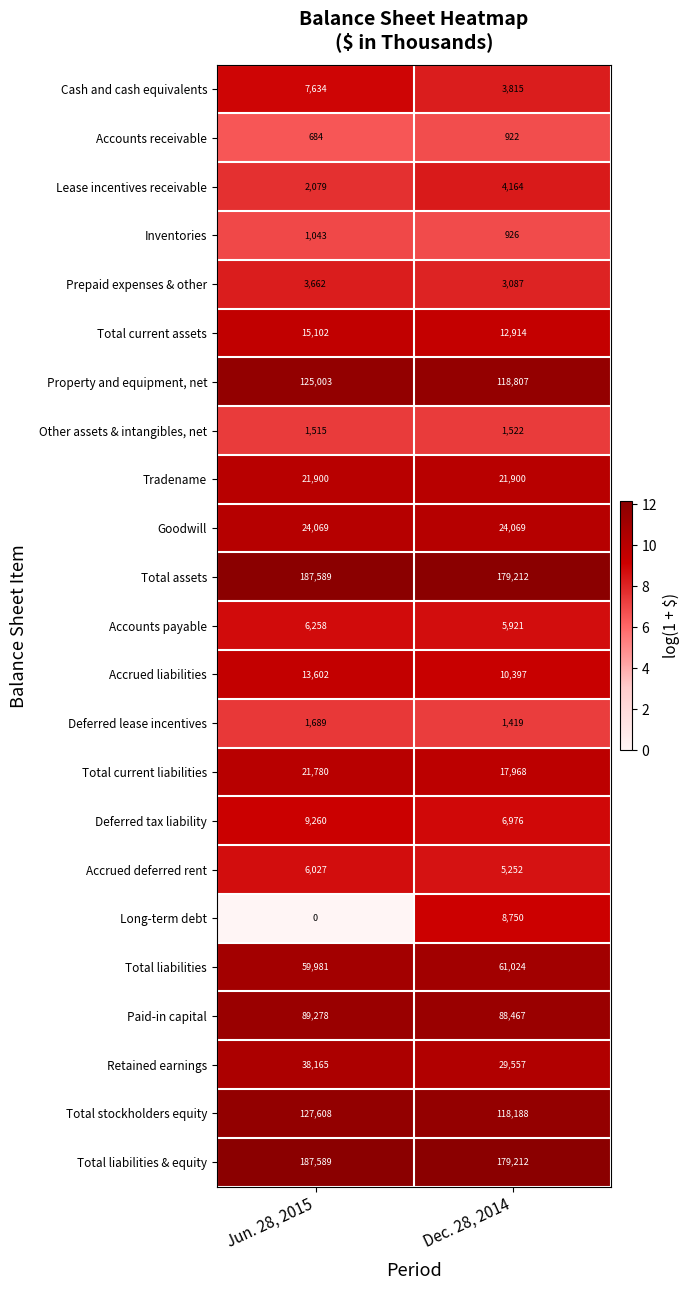

Where is Total liabilities nearest to the value 60502?

Jun. 28, 2015